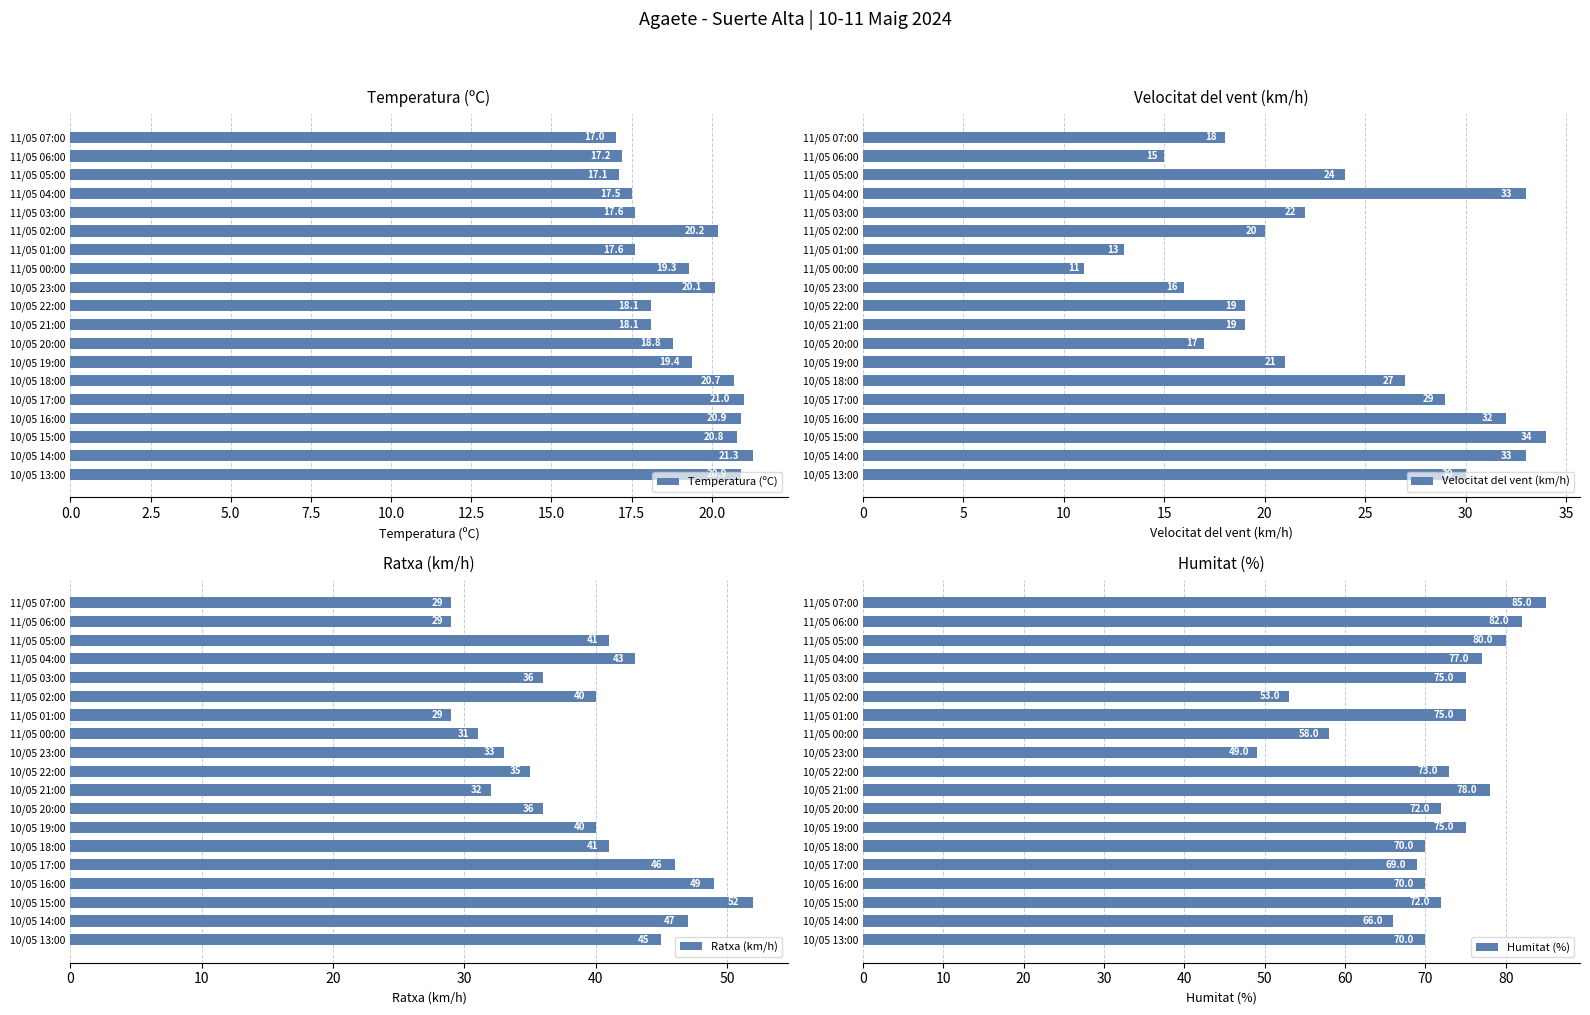

Where is Temperatura (ºC) nearest to the value 19?

10/05 20:00